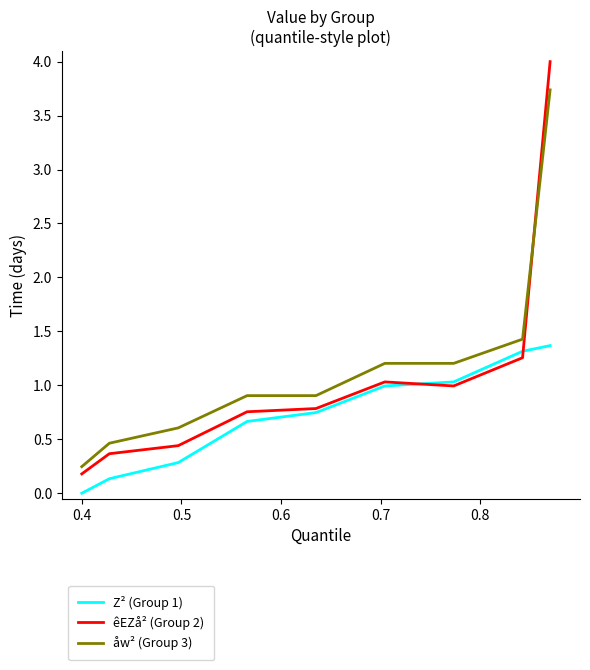

True or false: êEZå² (Group 2) has more than 2 points higher than both neighbors.

False